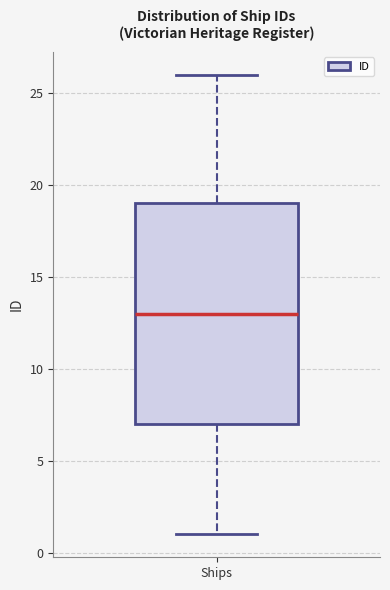

Transcribe this box plot: give where the median line is, the range the box spans, and where the two whiskers end, as read against the y-axis. The values are not printed on the chart, so give them approximately, as read against the axis.

median 13, box 7 to 19, whiskers 1 to 26